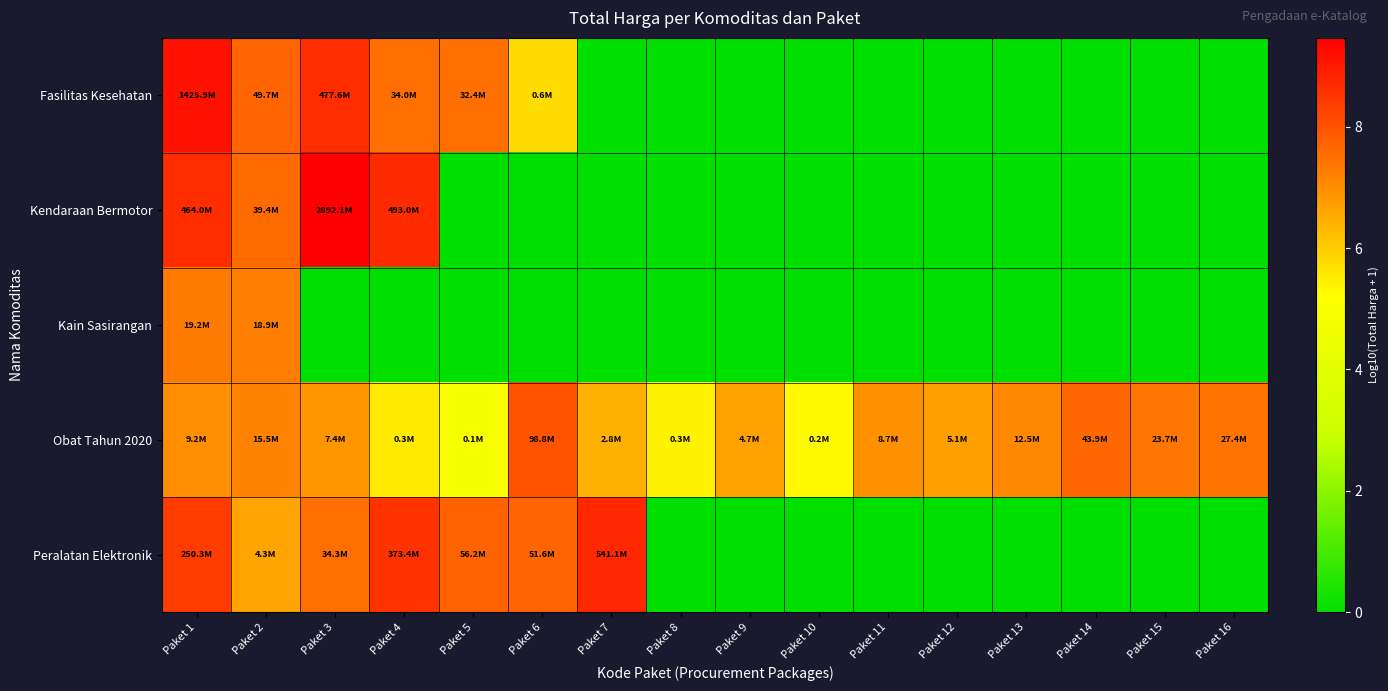

Which category has the highest value across all series?

Paket 3